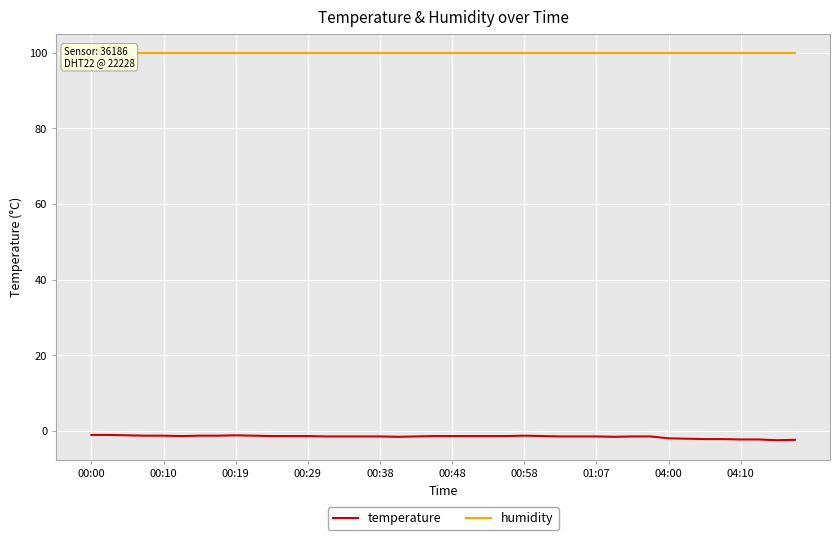

True or false: temperature and humidity intersect in this chart.

False